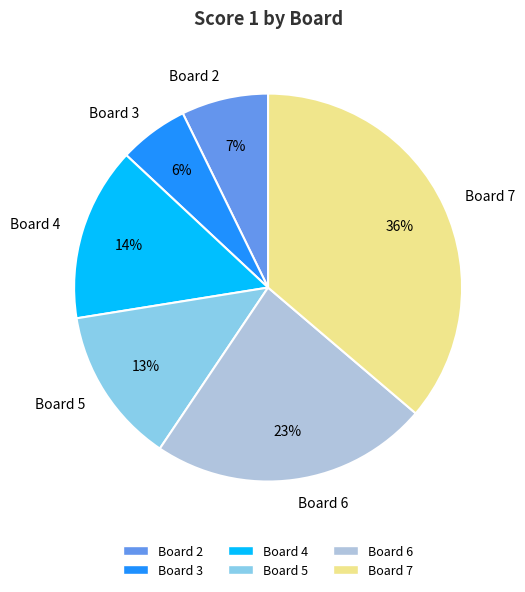

Is there any slice that represents more than half of the pie?

No